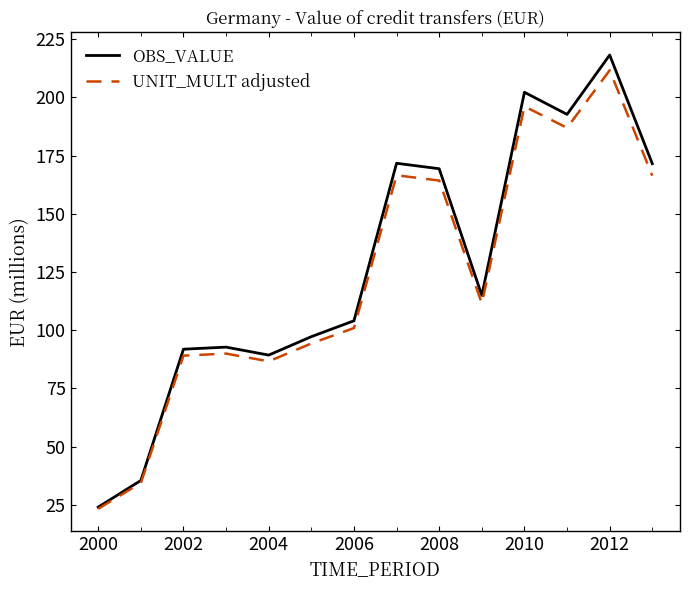

Which series has the widest spread of values?

OBS_VALUE